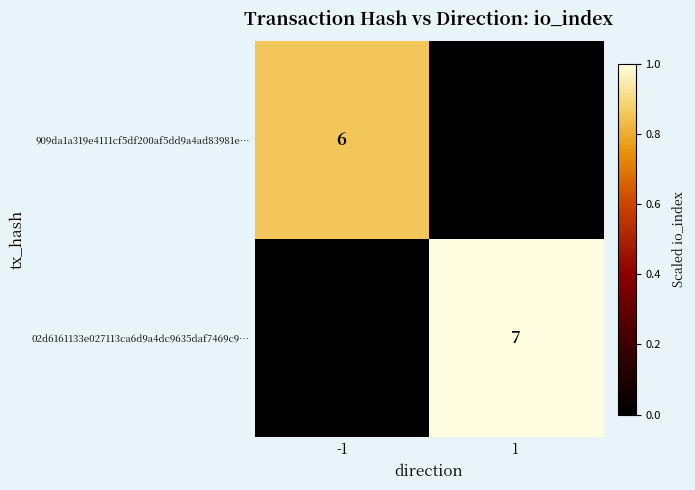

Which has a higher value, -1 or 1?

-1